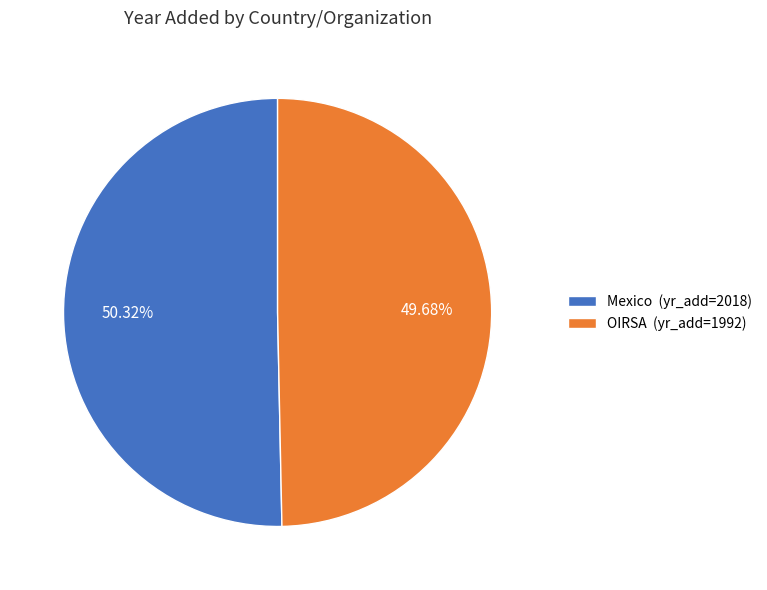

What portion of the pie excludes OIRSA?

50.3%